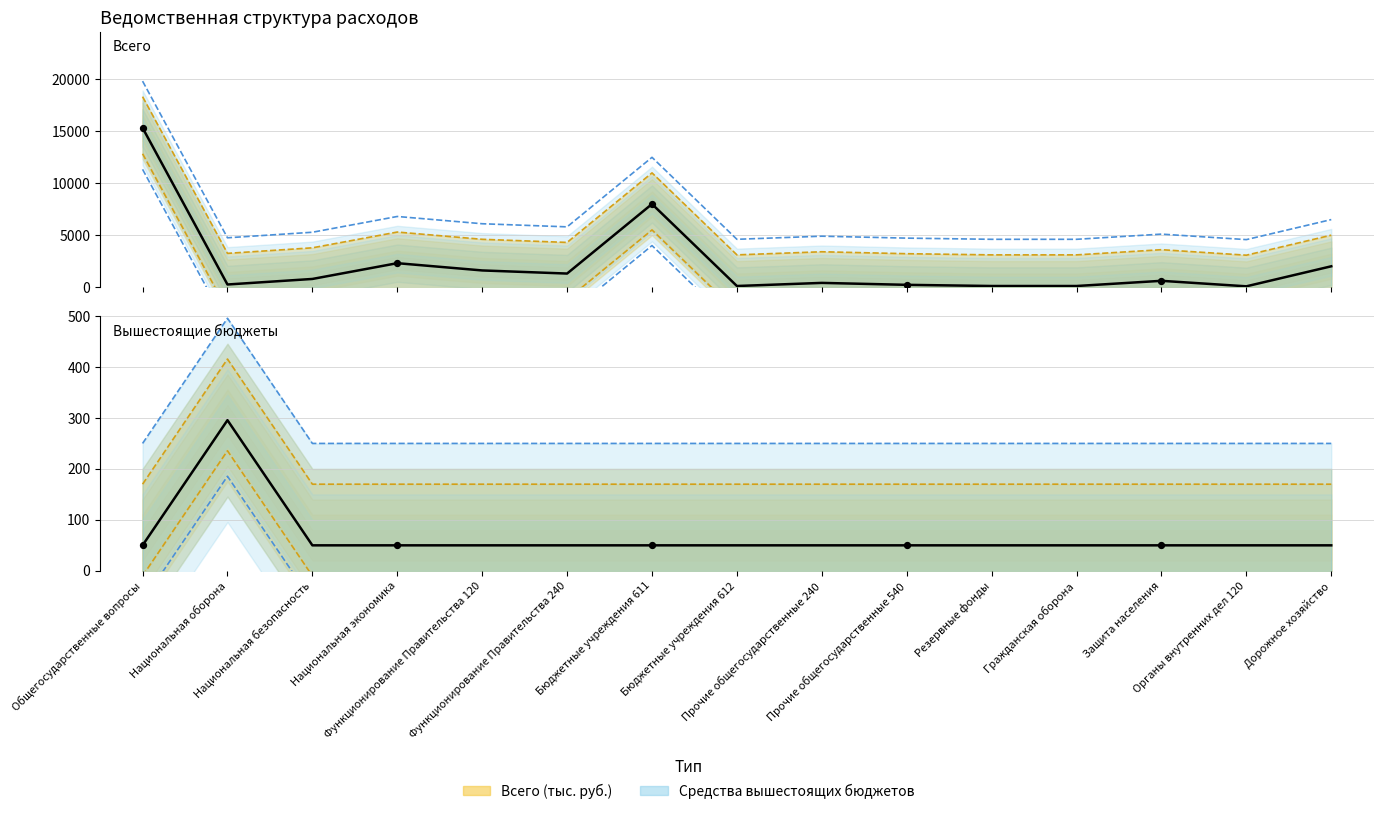

What are all the series names shown in the legend?

Всего (тыс. руб.), Средства вышестоящих бюджетов